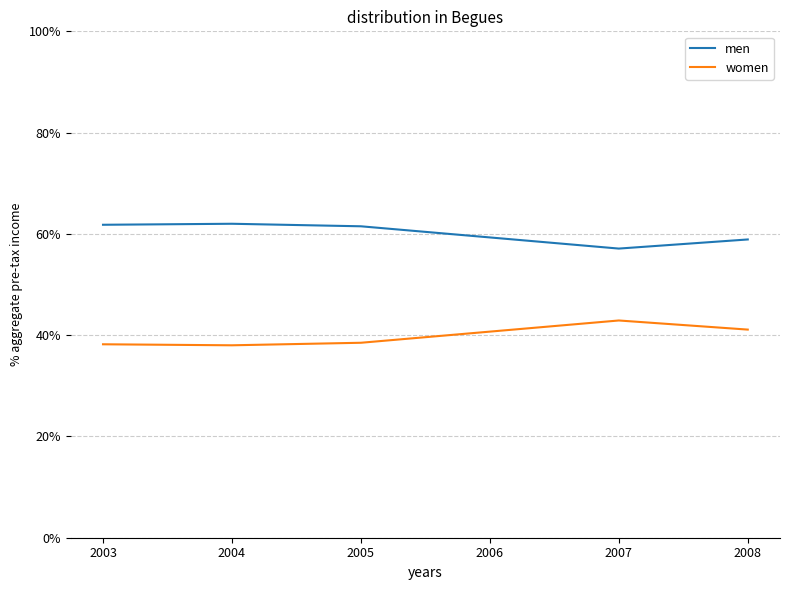

Is it true that women equals 41.1 at 2008?

True